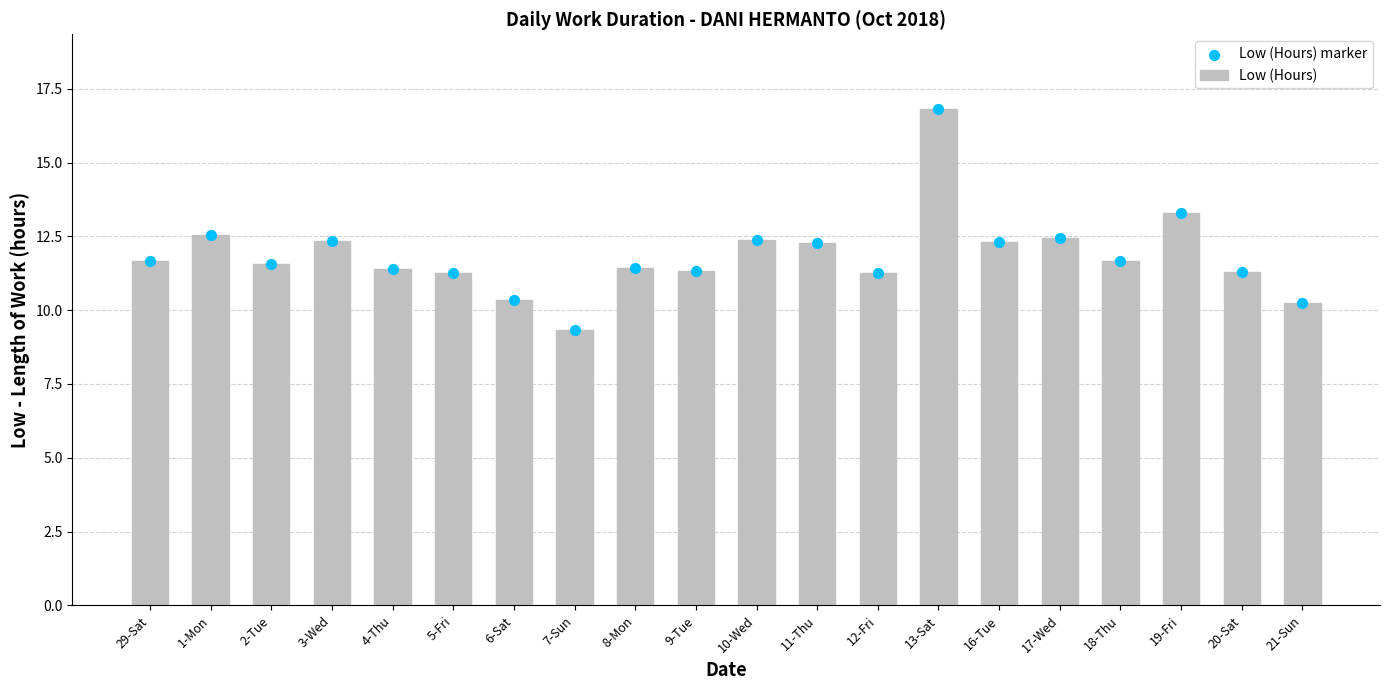

Which series has the largest total across all categories?

Low (Hours)